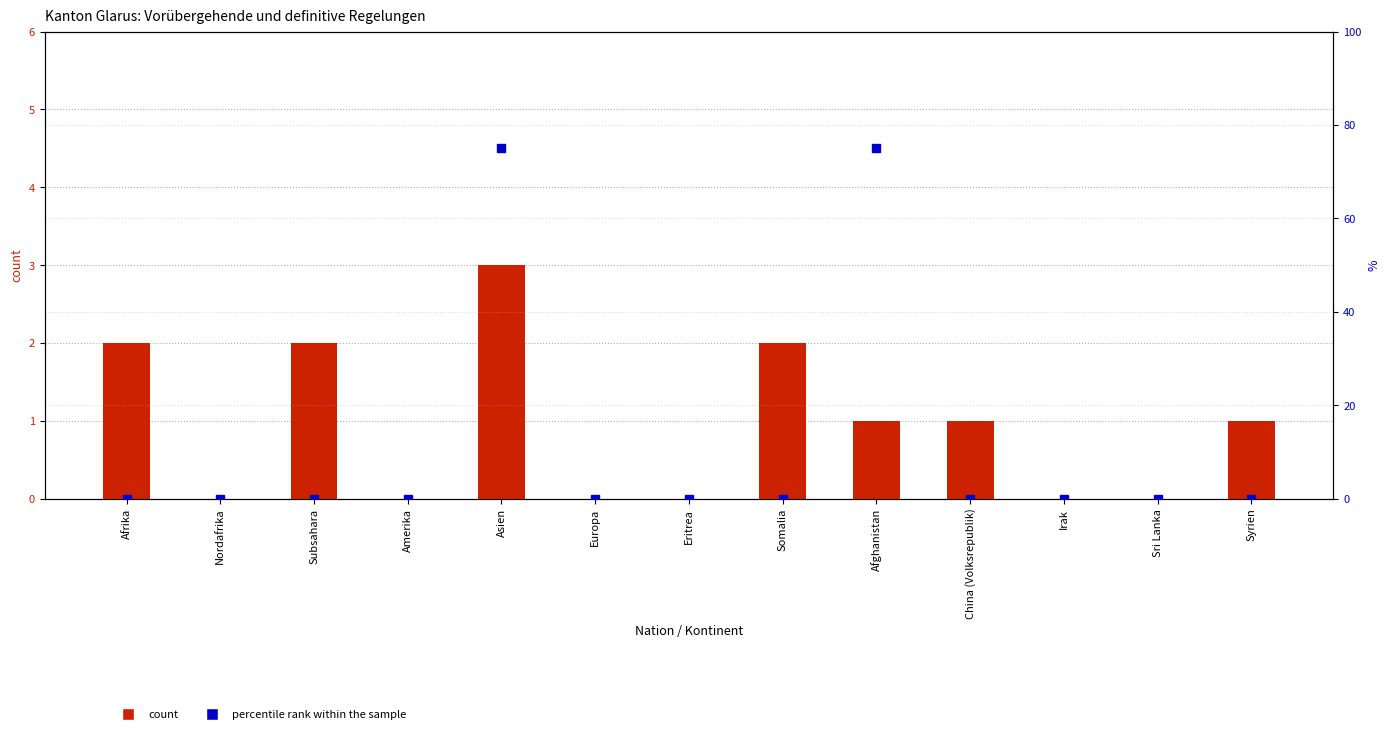

Rank the series at Syrien from lowest to highest value.

percentile rank within the sample, count